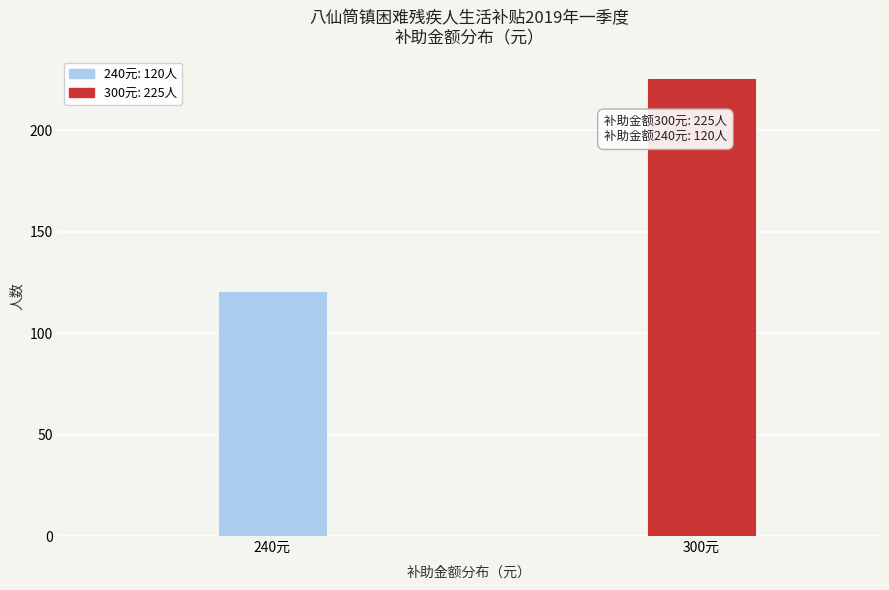

Reading left to right, extract all data points from this chart.

240元=120	300元=225